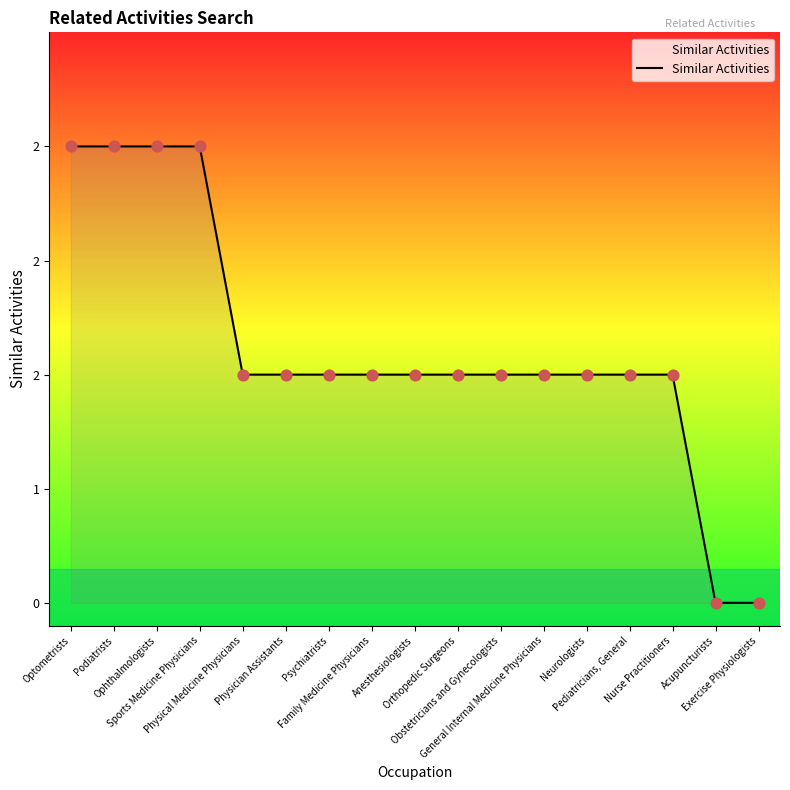

What is the change in value from Neurologists to Exercise Physiologists?

-1